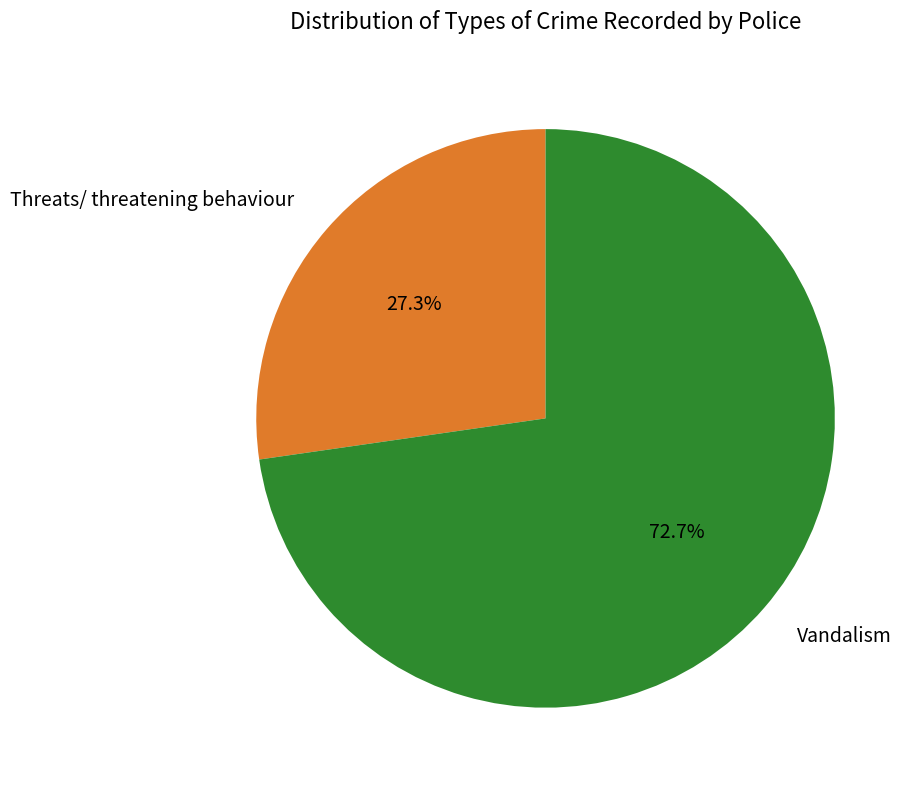

How many slices are in this pie chart?

2